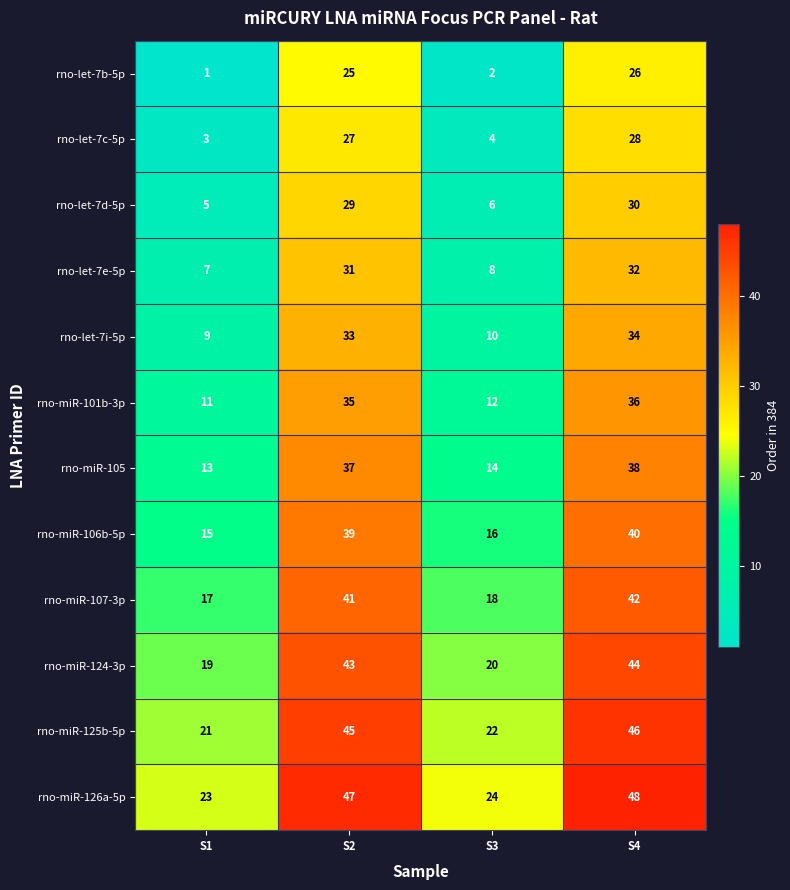

At how many categories does at least one series exceed 8?

4